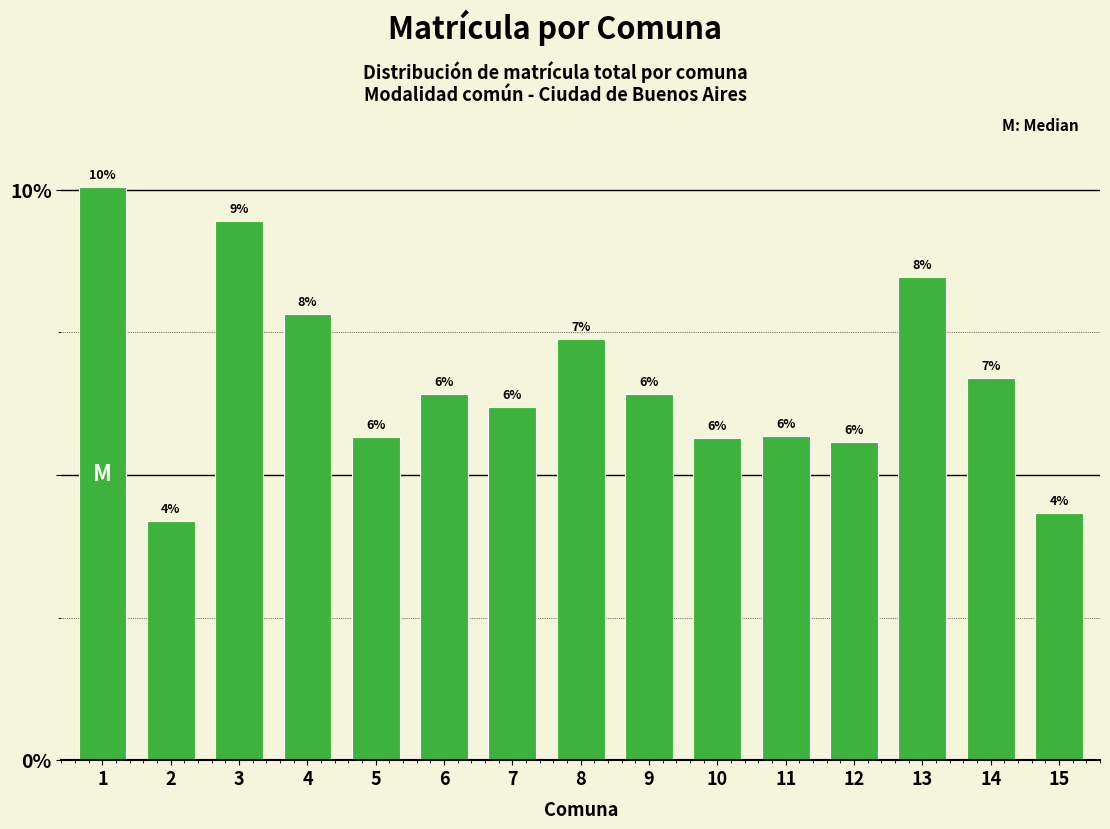

How many bars are there in total?

15